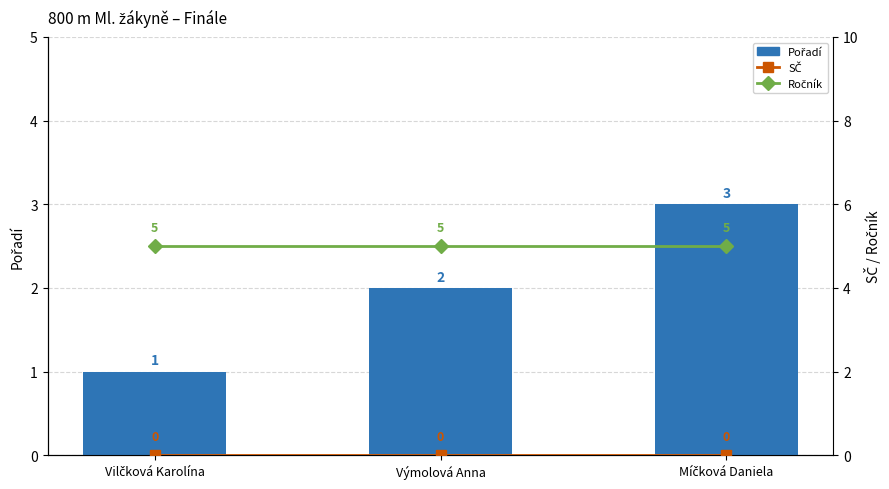

What is the sum of the Pořadí values at Vilčková Karolína and Míčková Daniela?

4